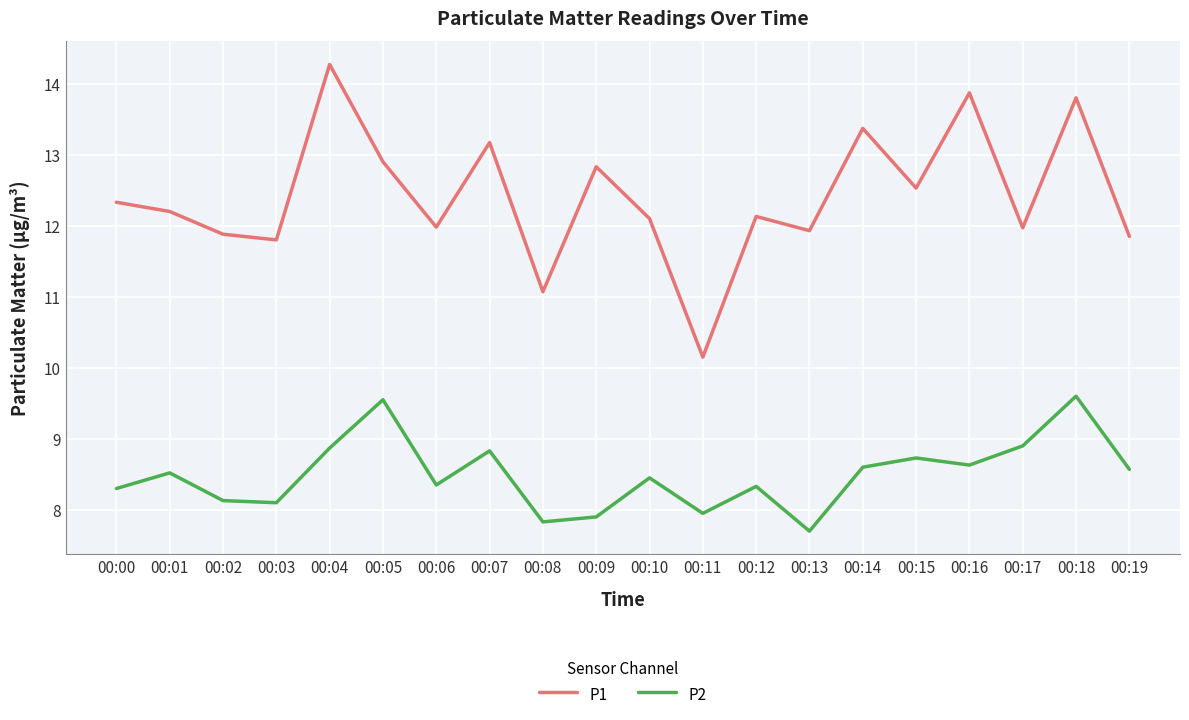

Which series has the largest range (max minus min)?

P1